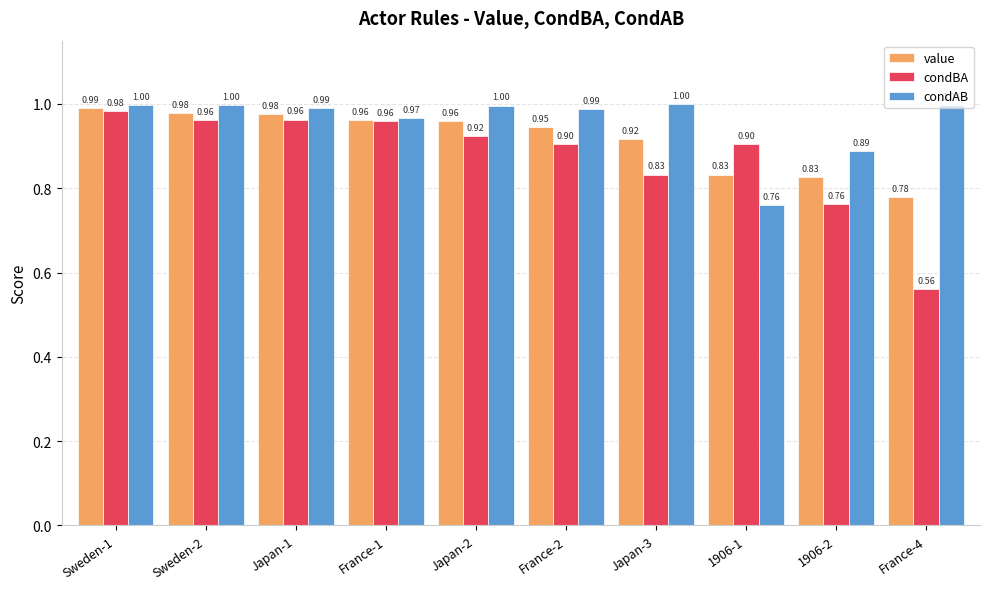

Rank the series by their average value, from highest to lowest.

condAB, value, condBA